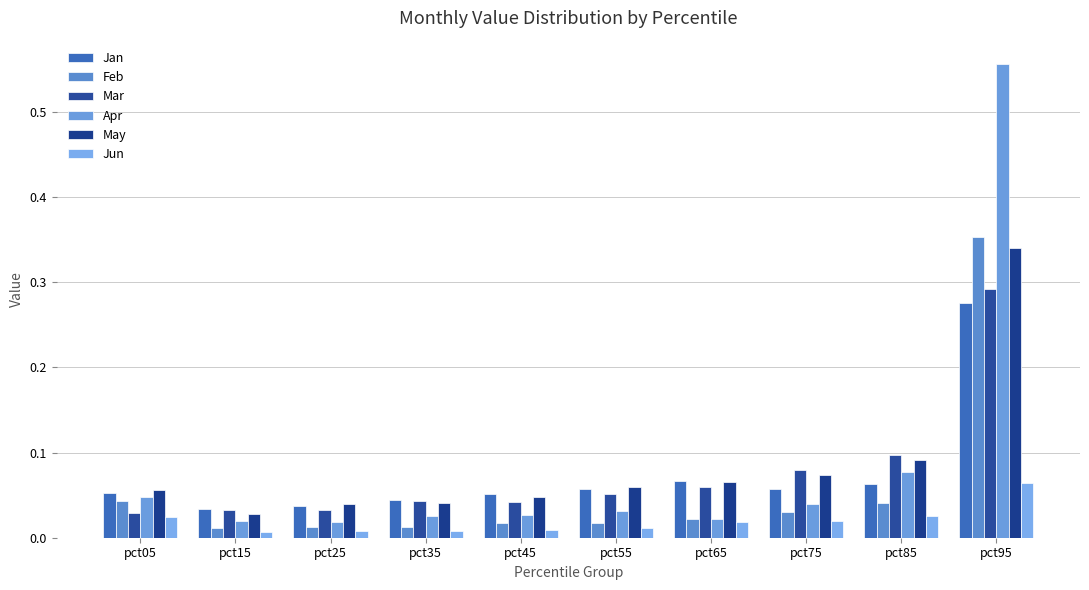

Are the bars grouped side by side (vs. stacked)?

Yes